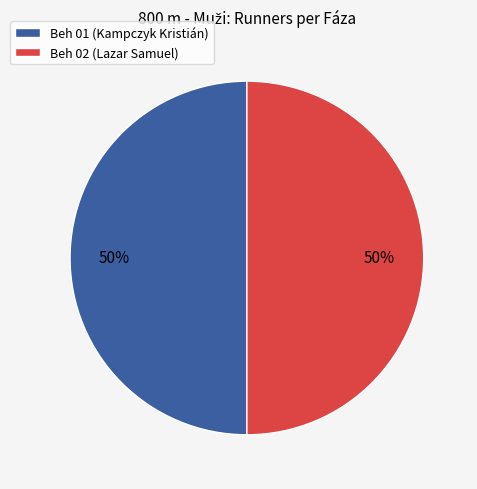

To the nearest percent, what portion does Beh 01 represent?

50%